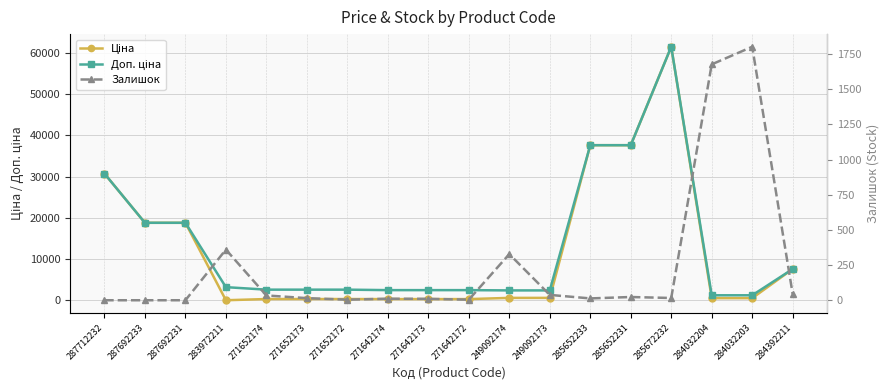

At which label is Залишок closest to 901?

283972211